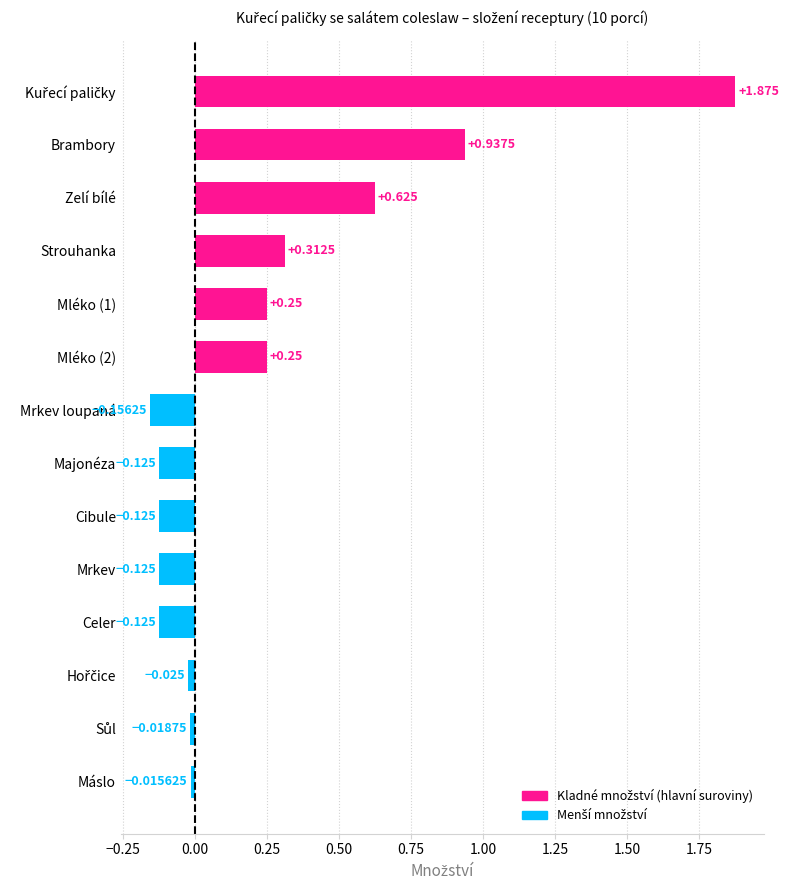

Which has a higher value, Mrkev or Zelí bílé?

Zelí bílé